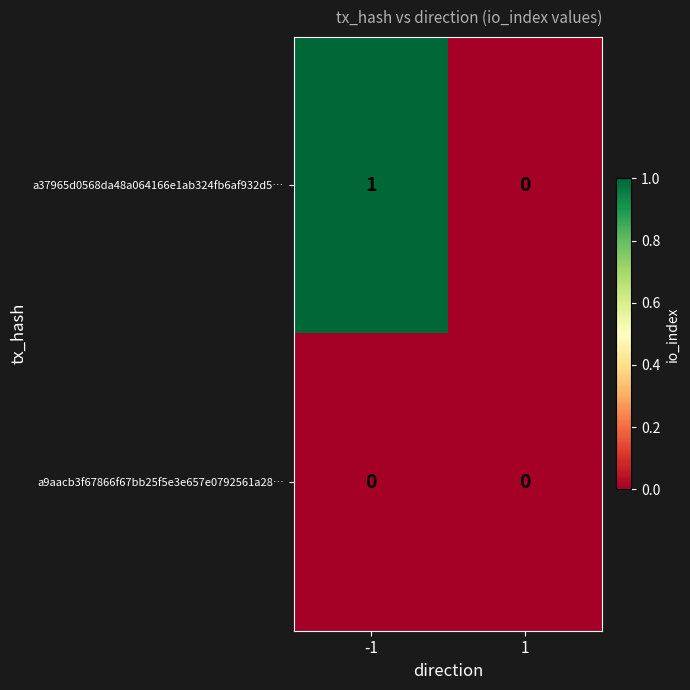

Rank the categories by a37965d0568da48a064166e1ab324fb6af932d5… value from highest to lowest.

-1, 1